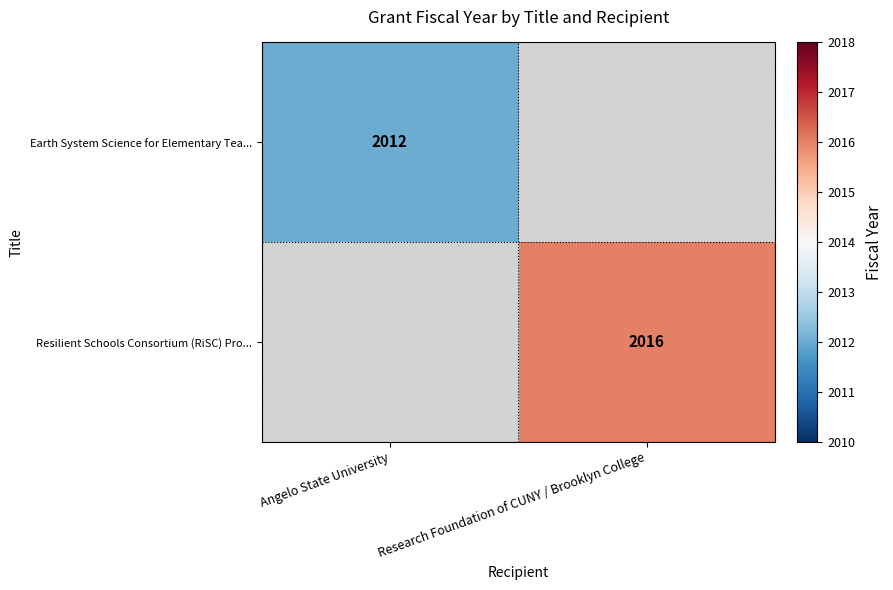

At how many categories does at least one series exceed 2013?

1